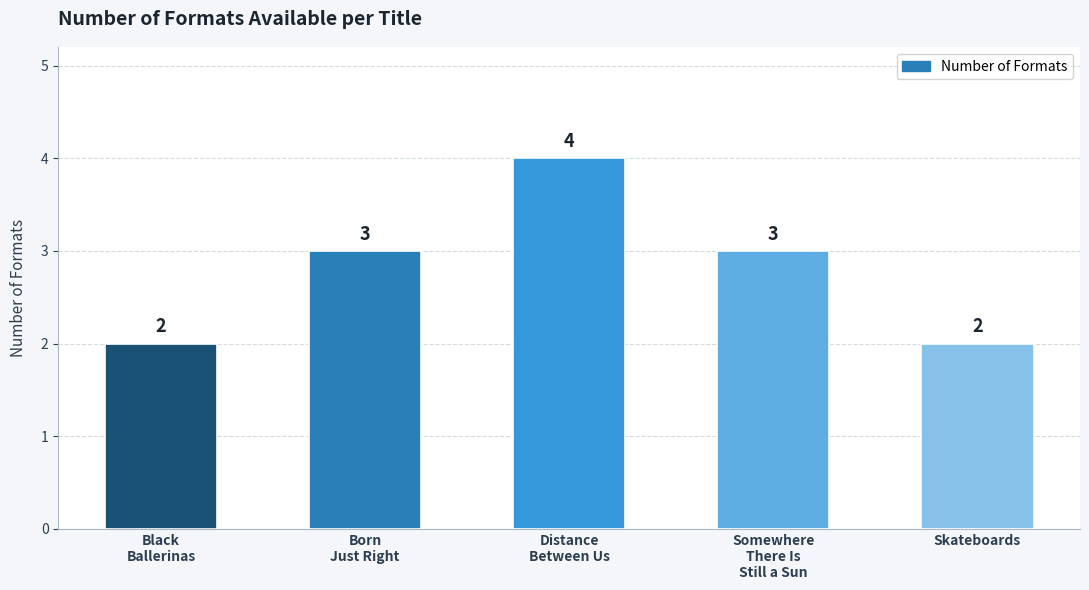

What is the smallest value displayed?

2